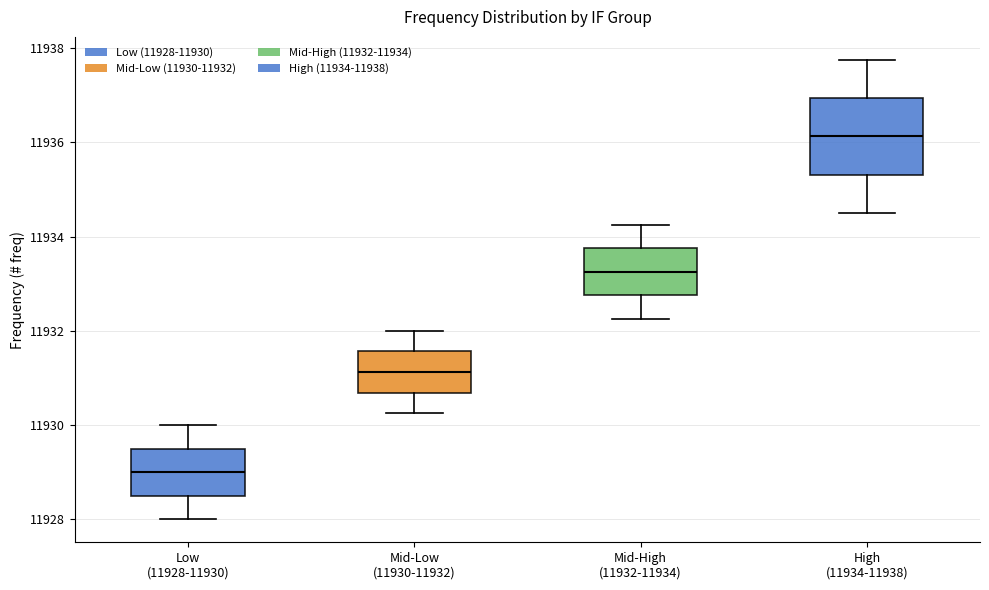

Comparing the boxes themselves (not the whiskers), which one is the tallest?

High (11934-11938)